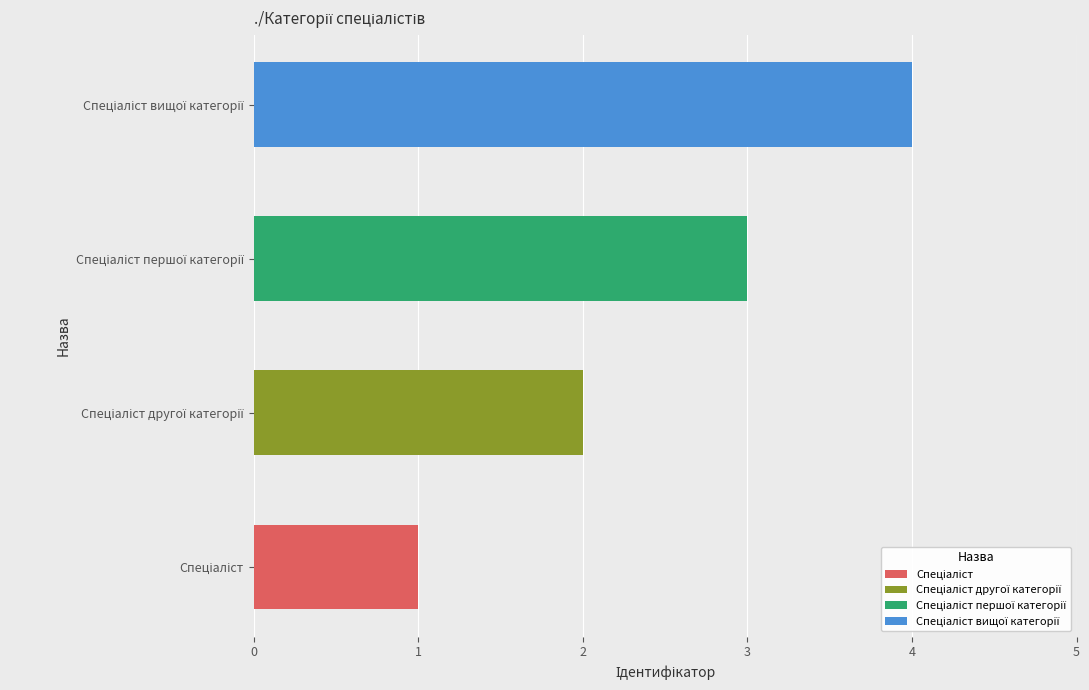

True or false: the data shows 0 at 0.

False